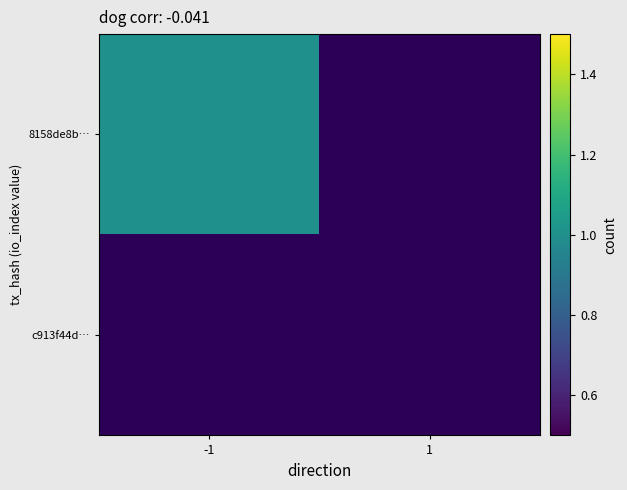

Between 1 and -1, which is larger?

-1